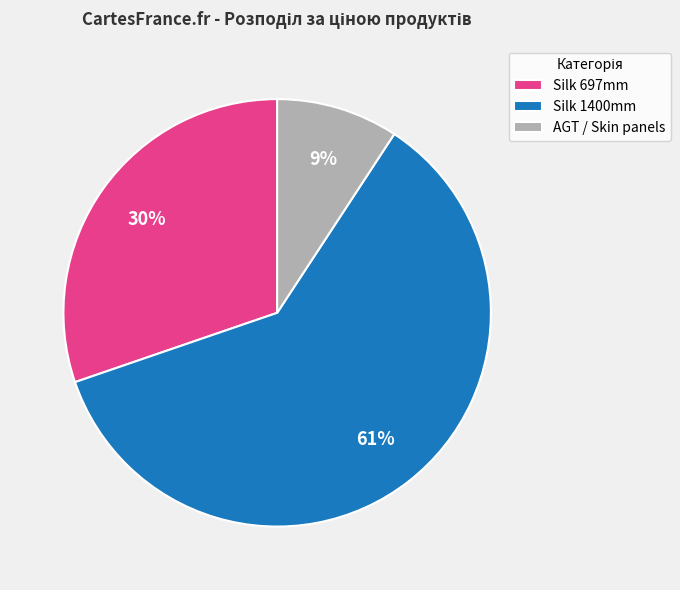

Between Silk 697mm and AGT / Skin panels, which is larger?

Silk 697mm